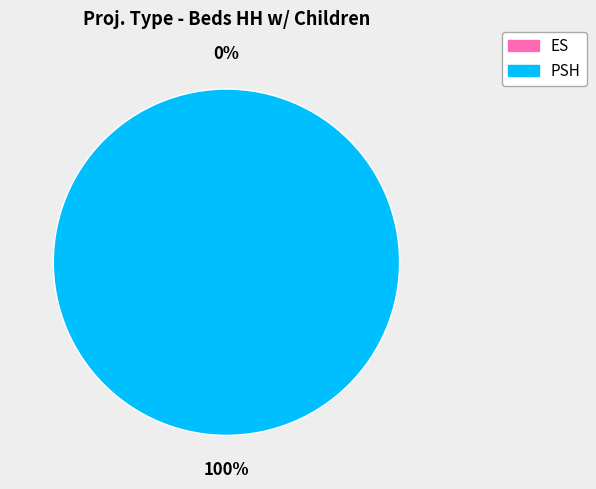

Rank the categories by value from highest to lowest.

PSH, ES